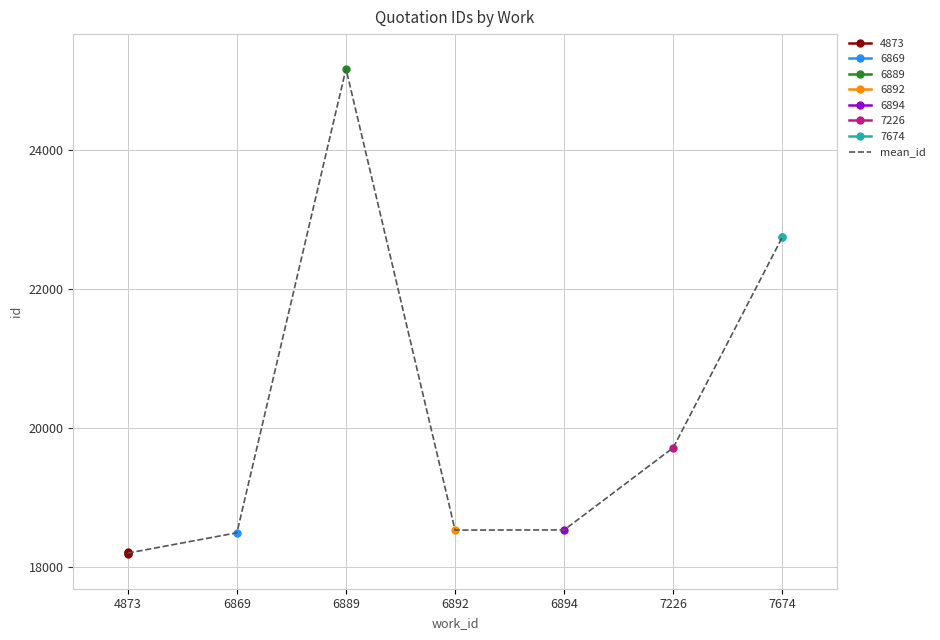

What is the difference between the maximum and second lowest values?

6685.0